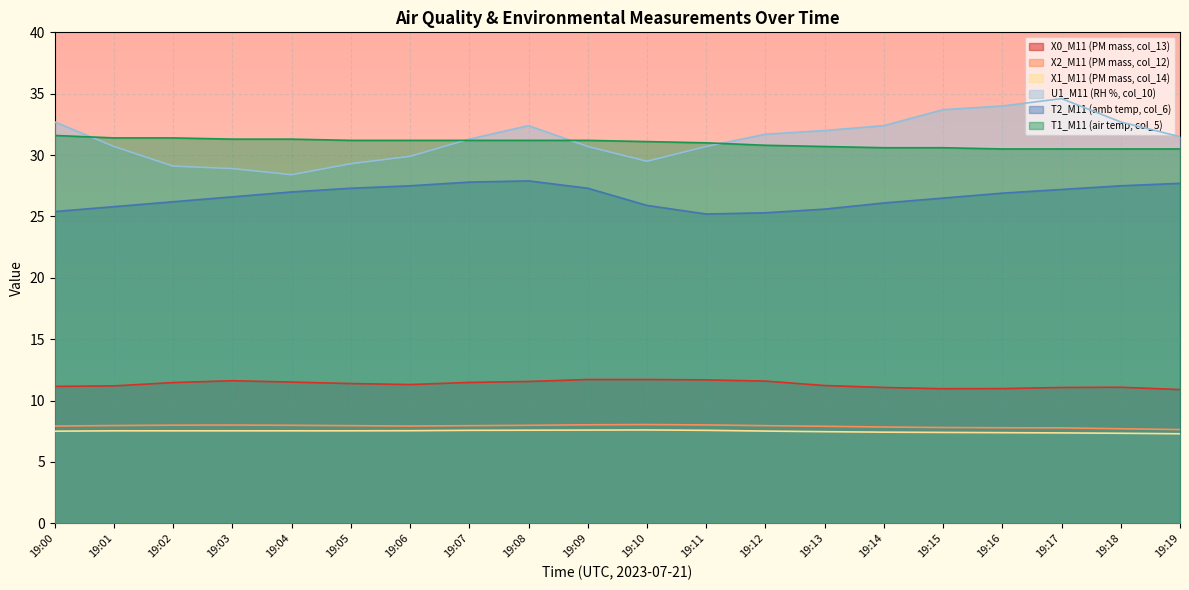

At which category does X2_M11 (PM mass, col_12) reach its first local peak?

19:03